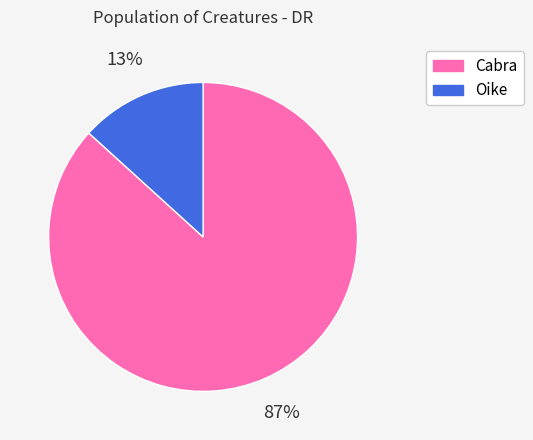

The Oike slice represents 4% of the pie. True or false?

False